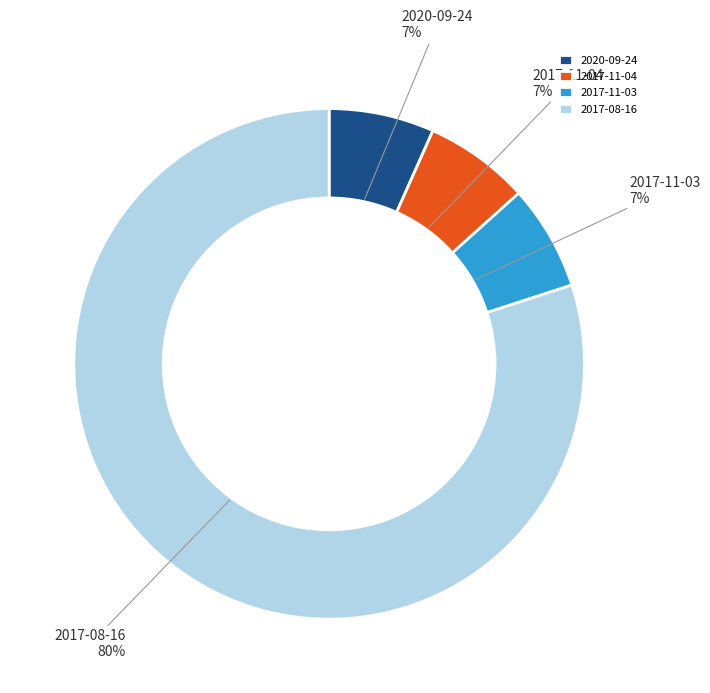

Do 2017-11-04 and 2017-08-16 together represent more than half of the pie?

Yes